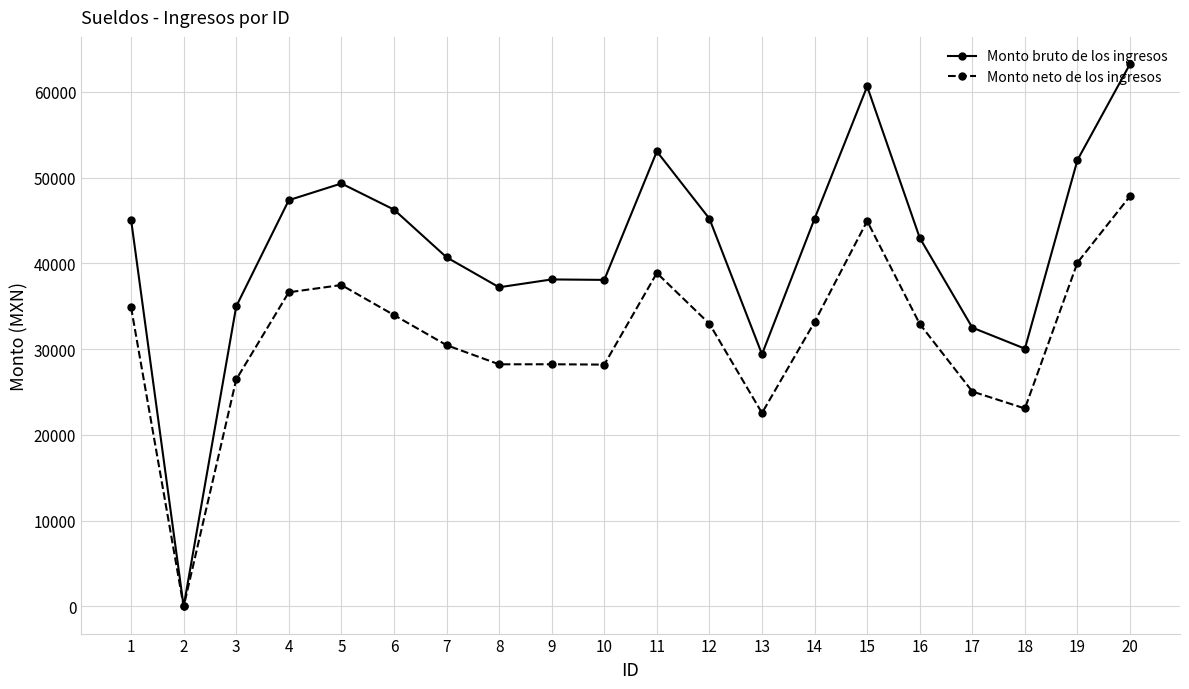

What are all the series names shown in the legend?

Monto bruto de los ingresos, Monto neto de los ingresos